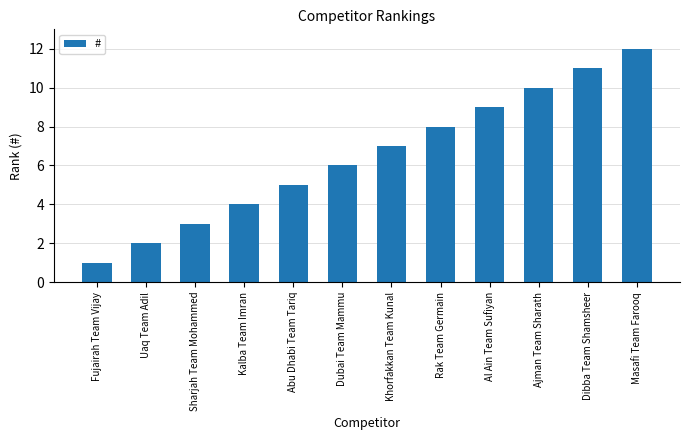

What is the value of the 4th bar from the left?

4